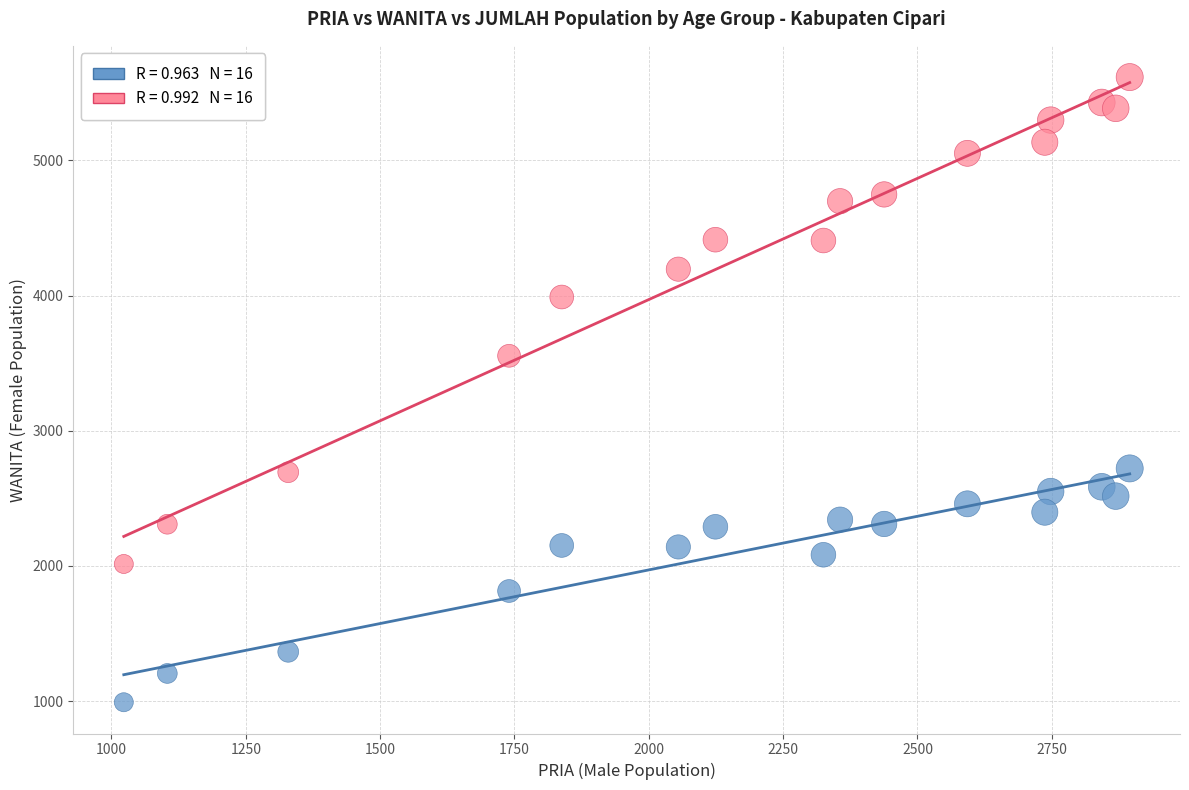

Across all series, what Y value is closest to 3303?

3554